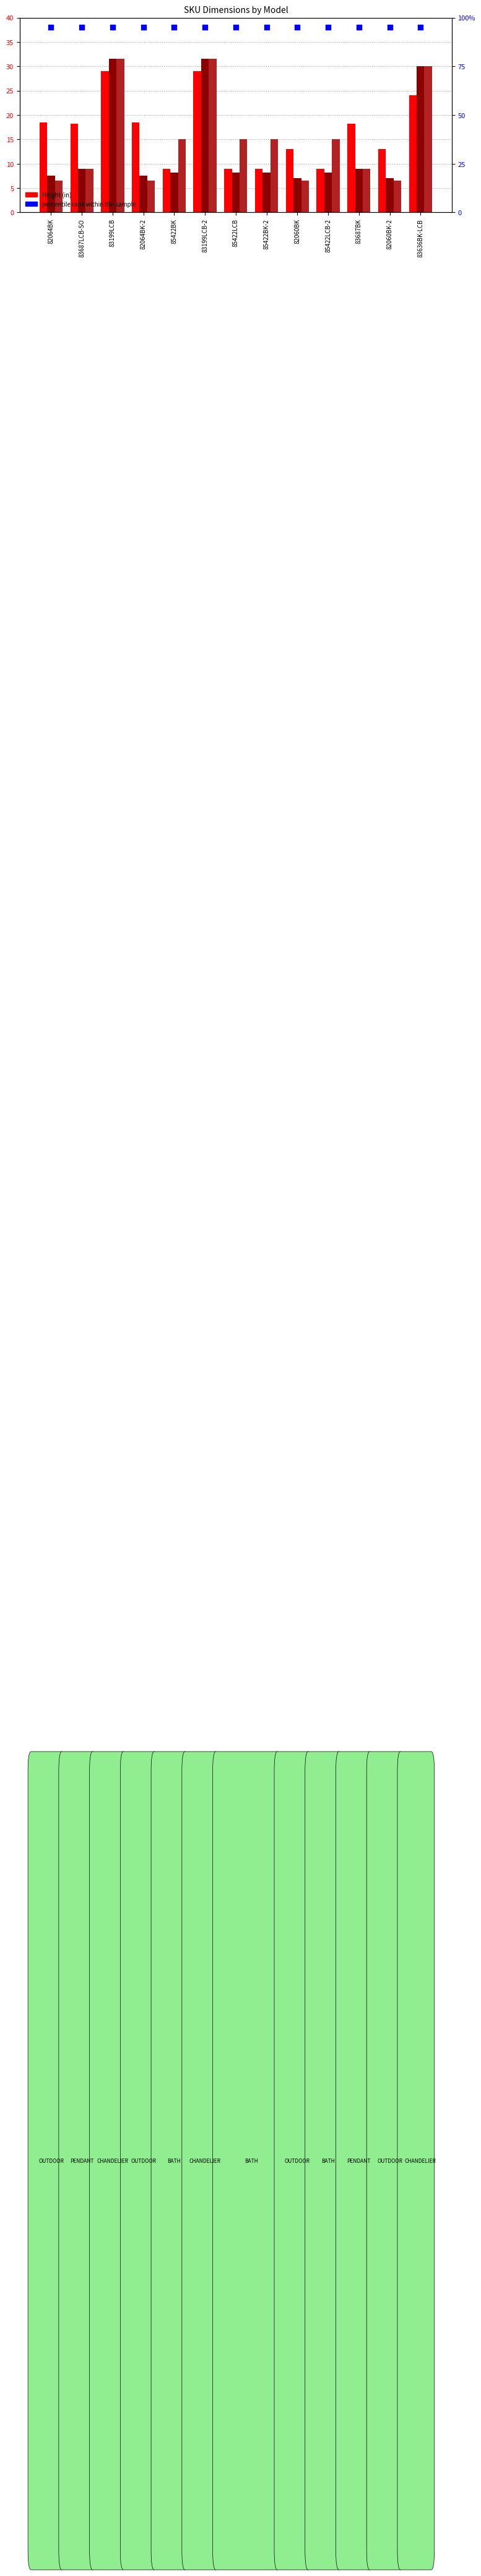

What is the total value across all series at 85422LCB?

32.2